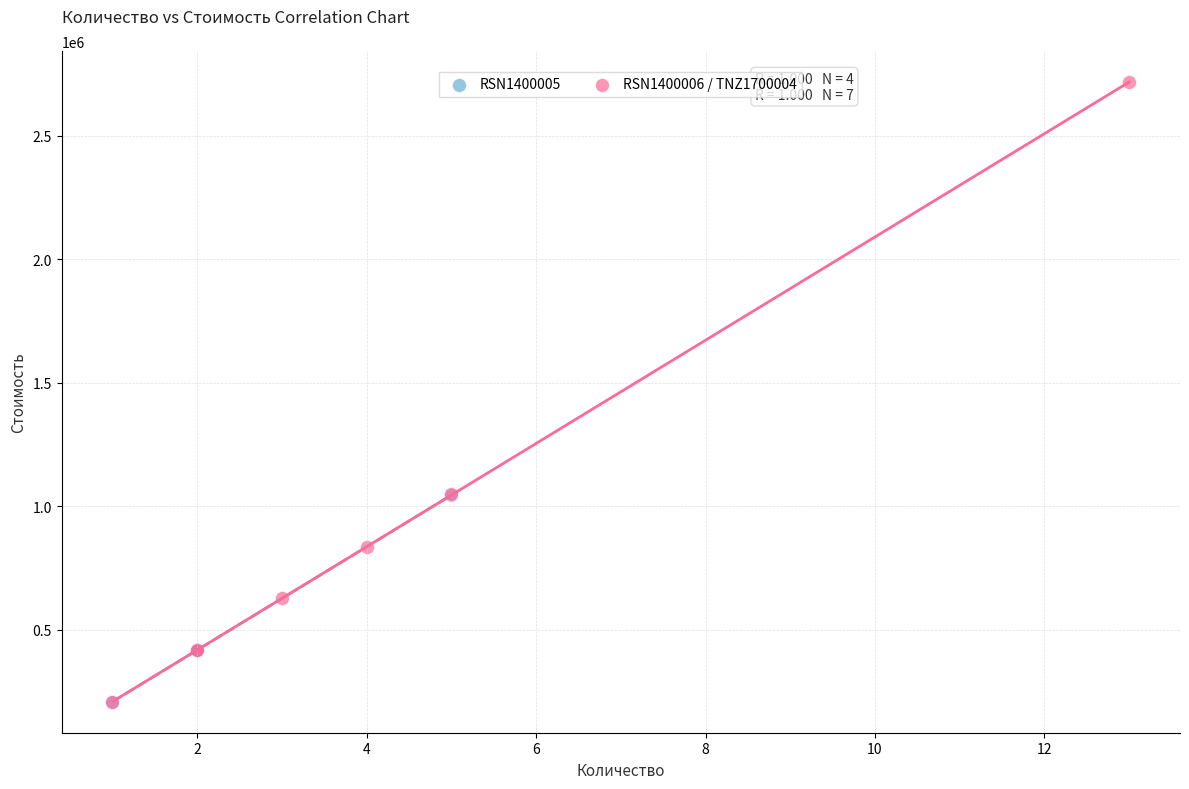

Which series contains the highest Y value?

RSN1400006 / TNZ1700004